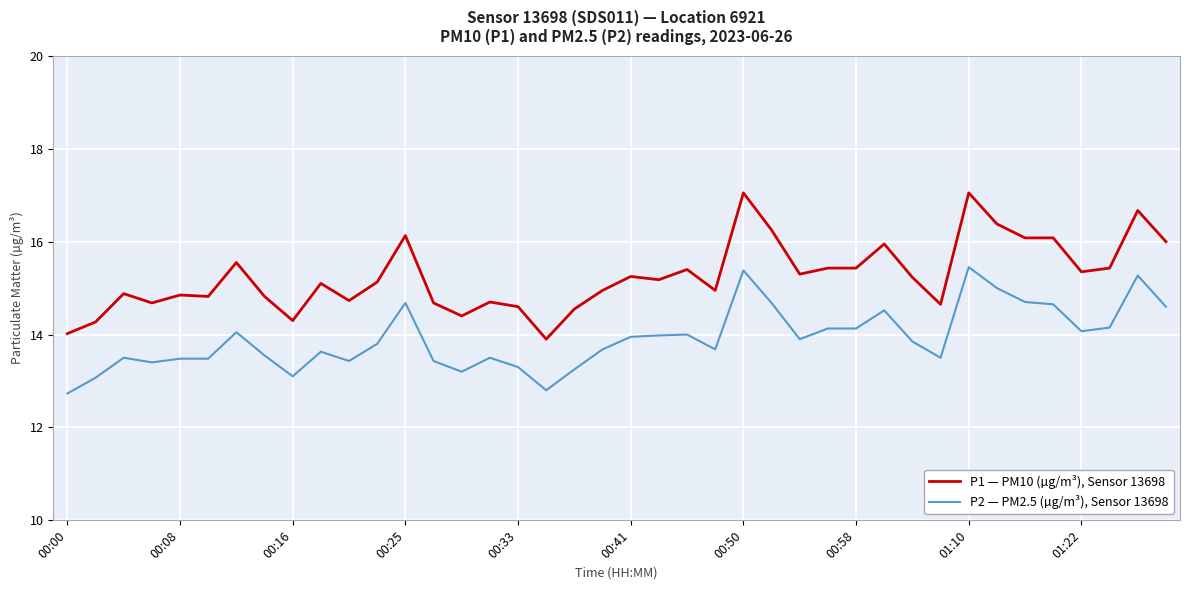

What is the difference between the maximum and minimum values in the P2 — PM2.5 (µg/m³), Sensor 13698 series?

2.7